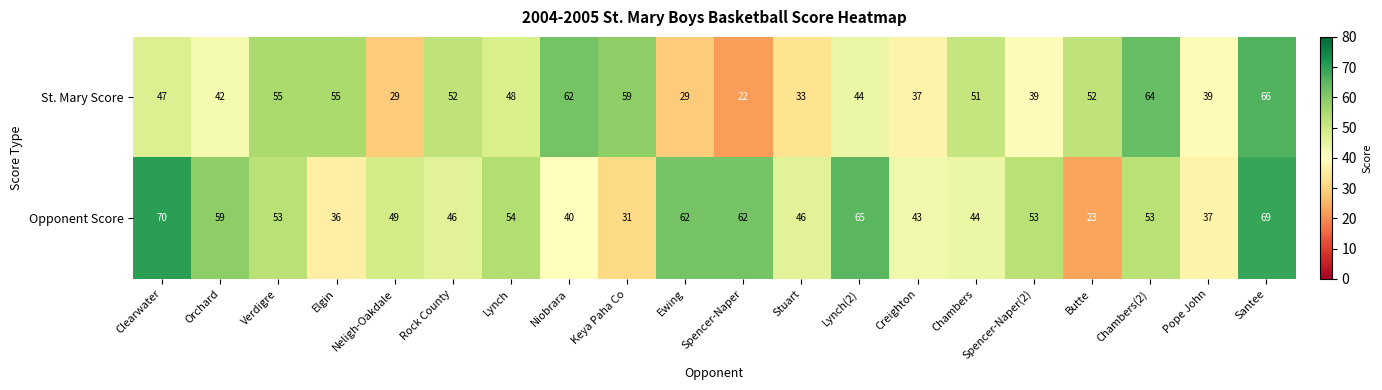

Read the Opponent Score value at Verdigre, to the nearest 10.

50